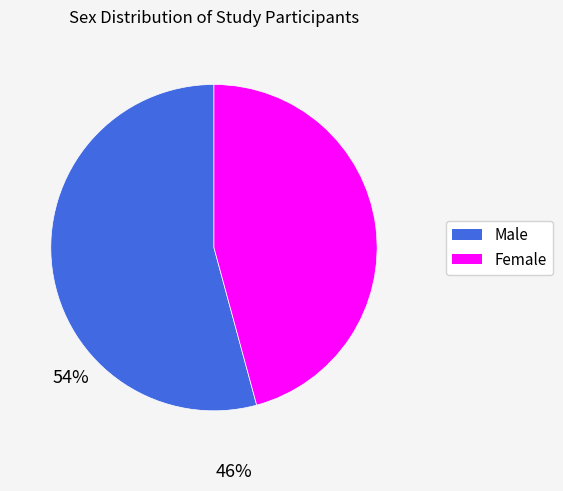

Count the number of slices in the pie.

2